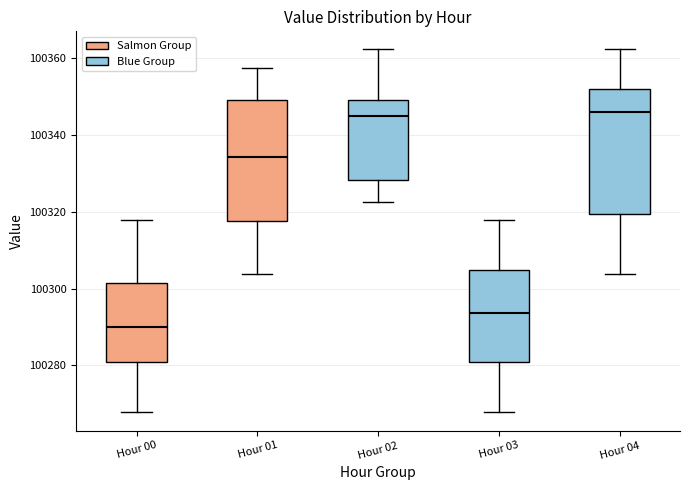

Where does the median line of the box for Hour 02 sit on the y-axis? The values are not printed on the chart, so give them approximately, as read against the axis.

100344